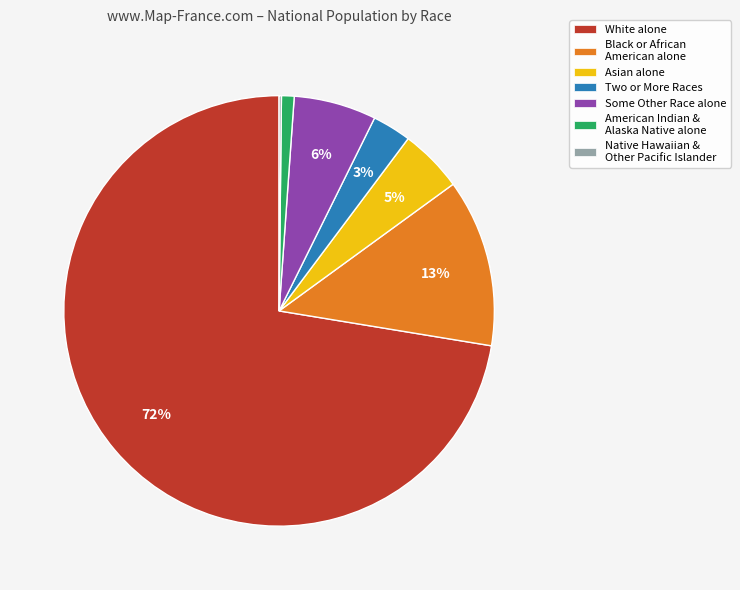

Is there a majority slice in this chart?

Yes